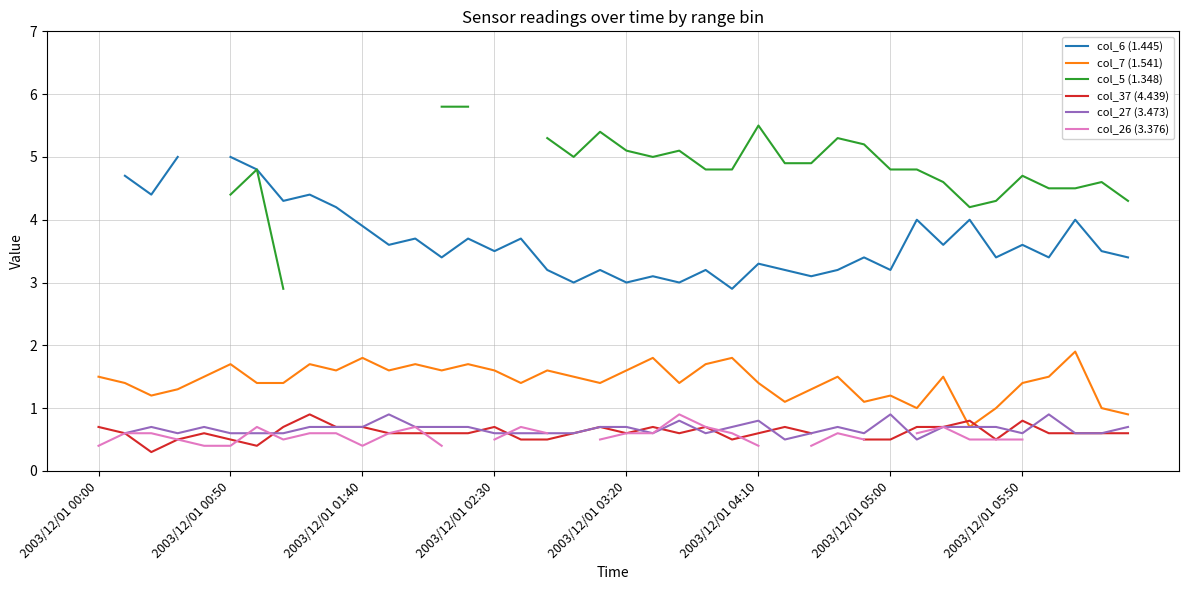

Count the number of data series in this chart.

6